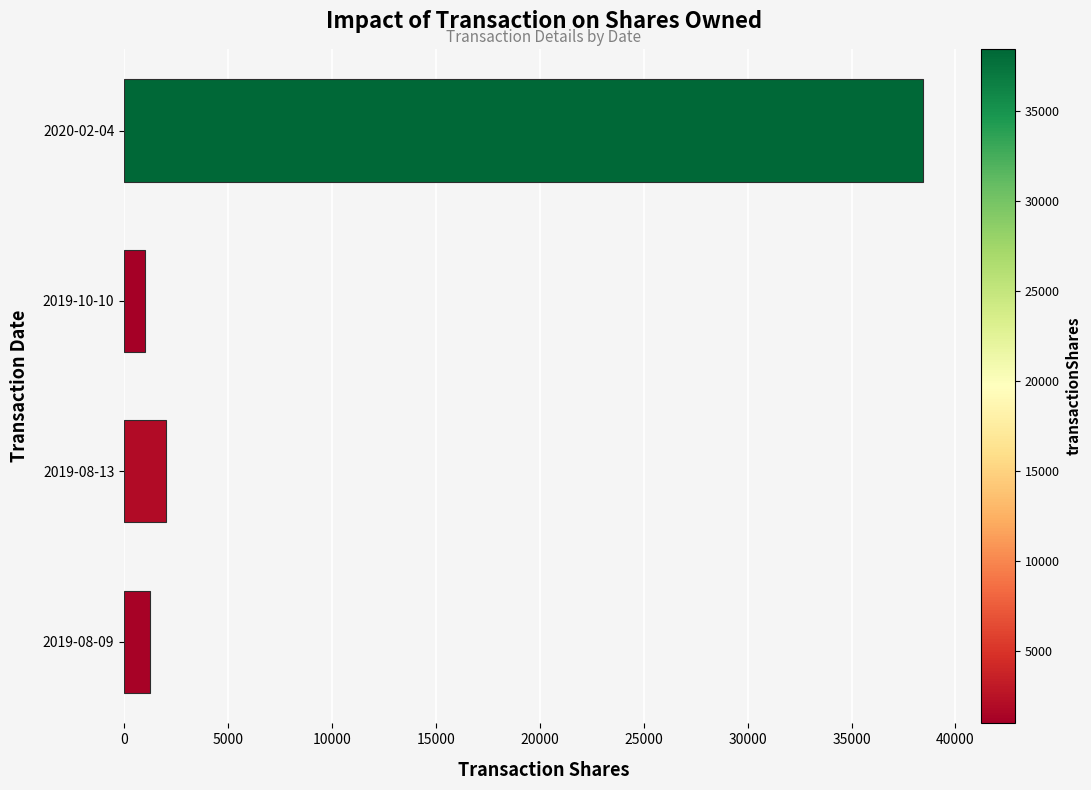

The value at 2019-08-13 is 2000. True or false?

True